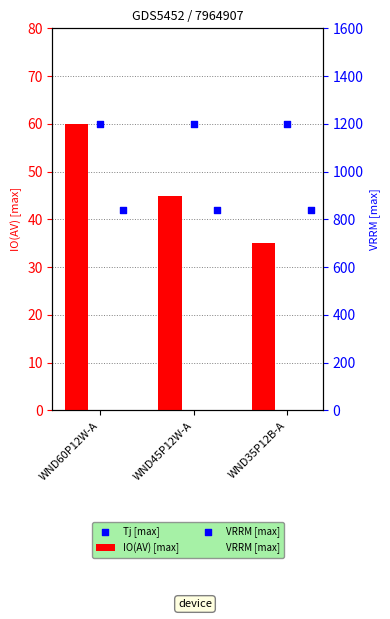

At how many categories does at least one series exceed 467?

3